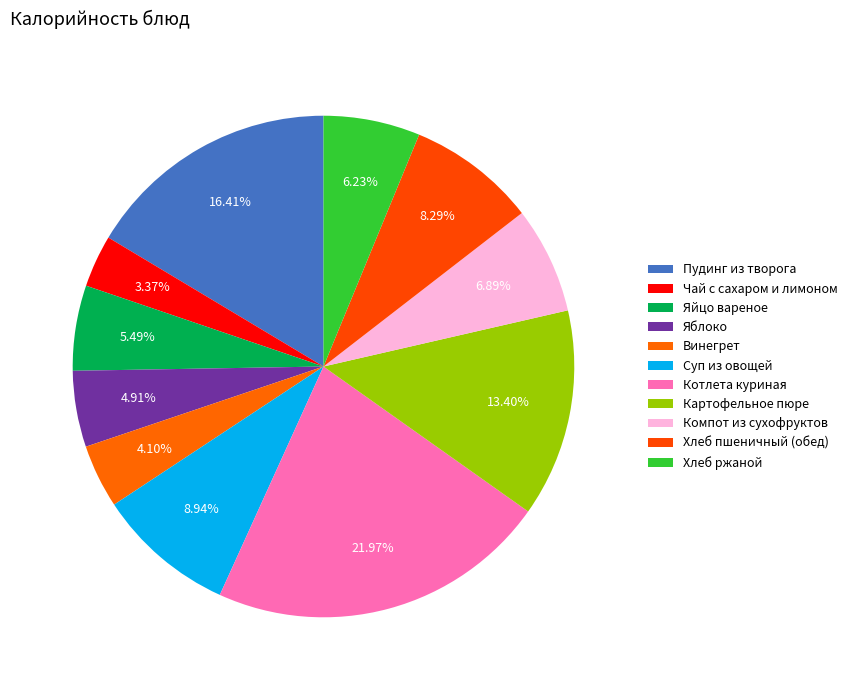

Count the number of slices in the pie.

11